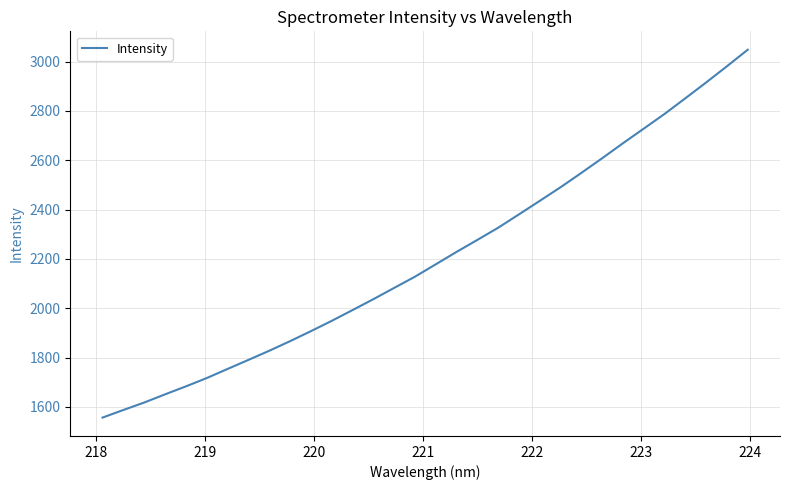

What is the average value?

2206.5